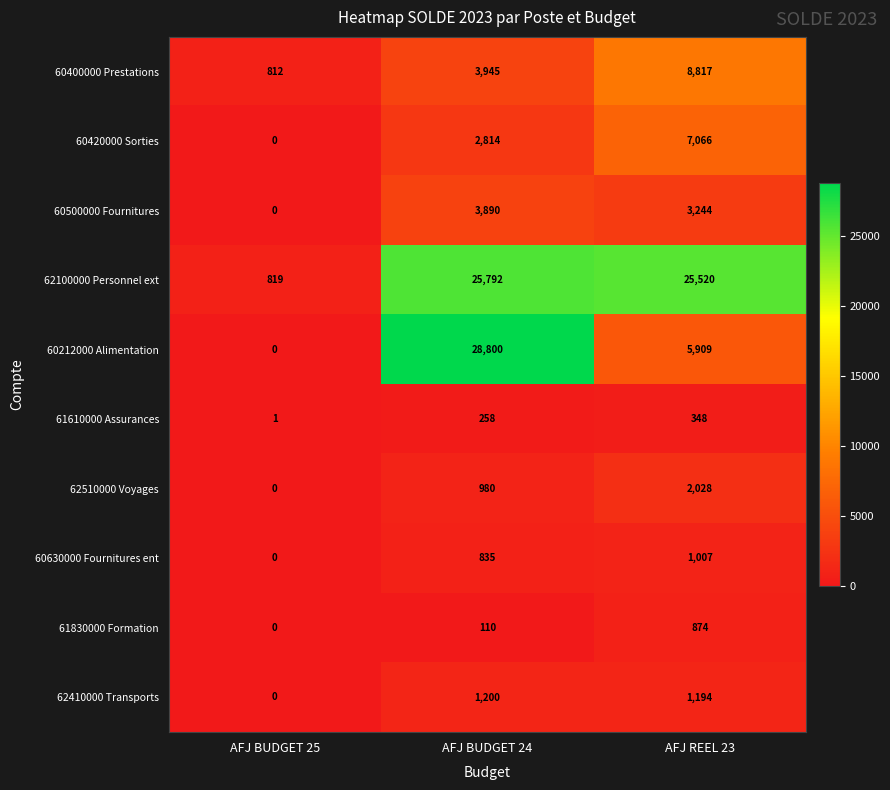

What is the sum of the 60500000 Fournitures values at AFJ BUDGET 25 and AFJ REEL 23?

3244